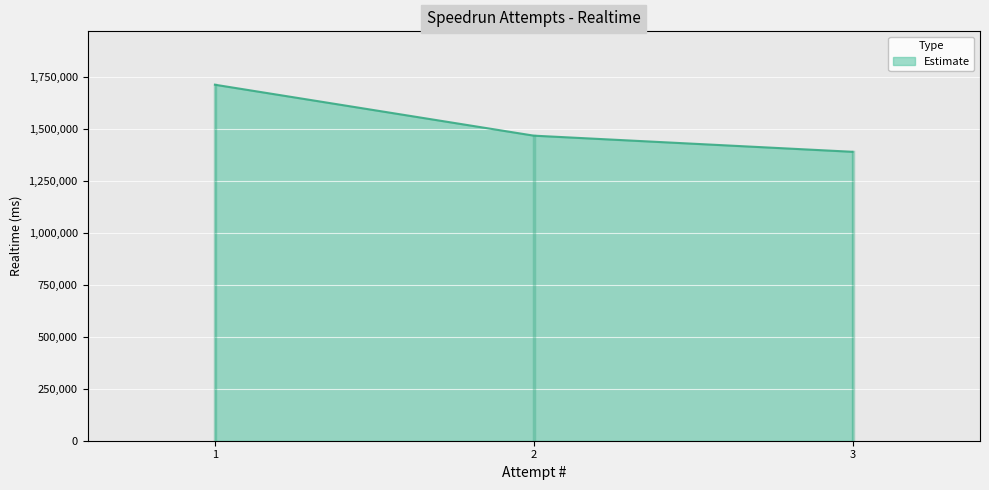

Reading right to left, transcribe all the data shown in this chart.

1389930	1467585	1712530